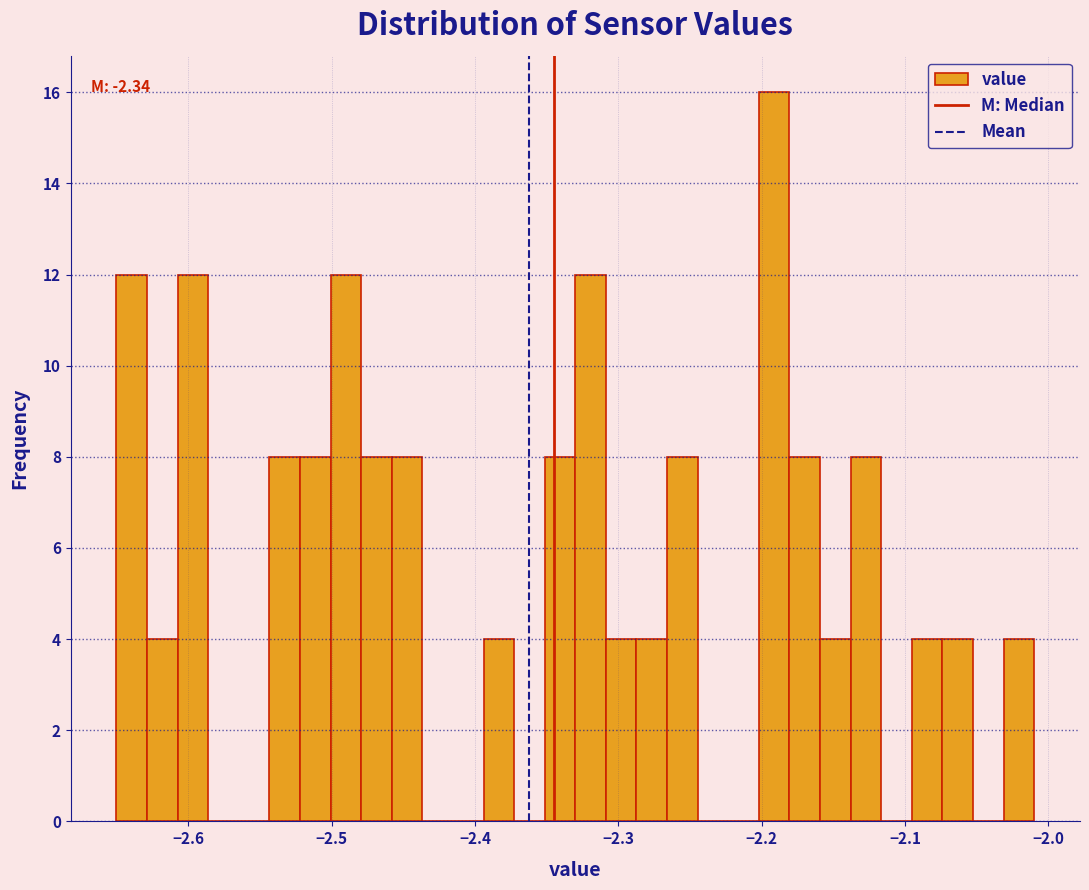

Read against the x-axis, roughly where is the centre of the tallest bar?

-2.19